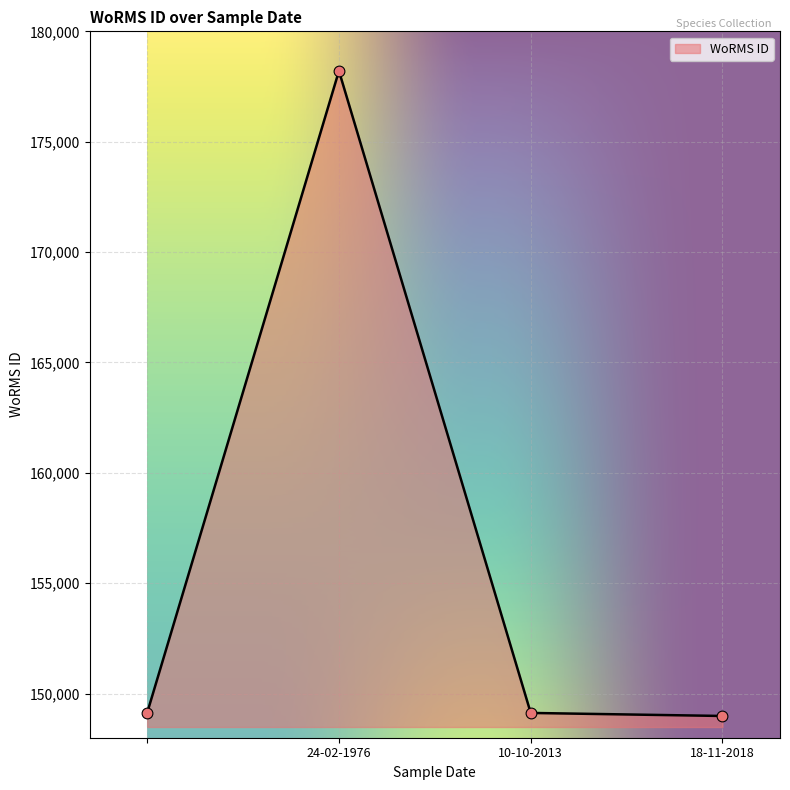

What is the smallest value displayed?

148985